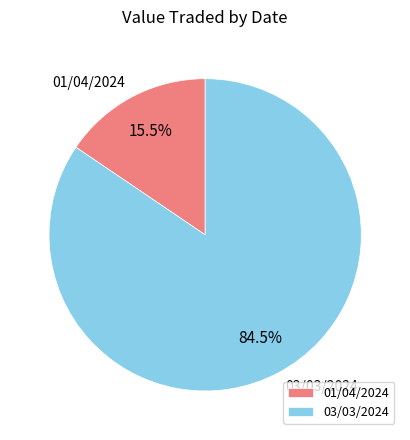

Between 01/04/2024 and 03/03/2024, which is larger?

03/03/2024